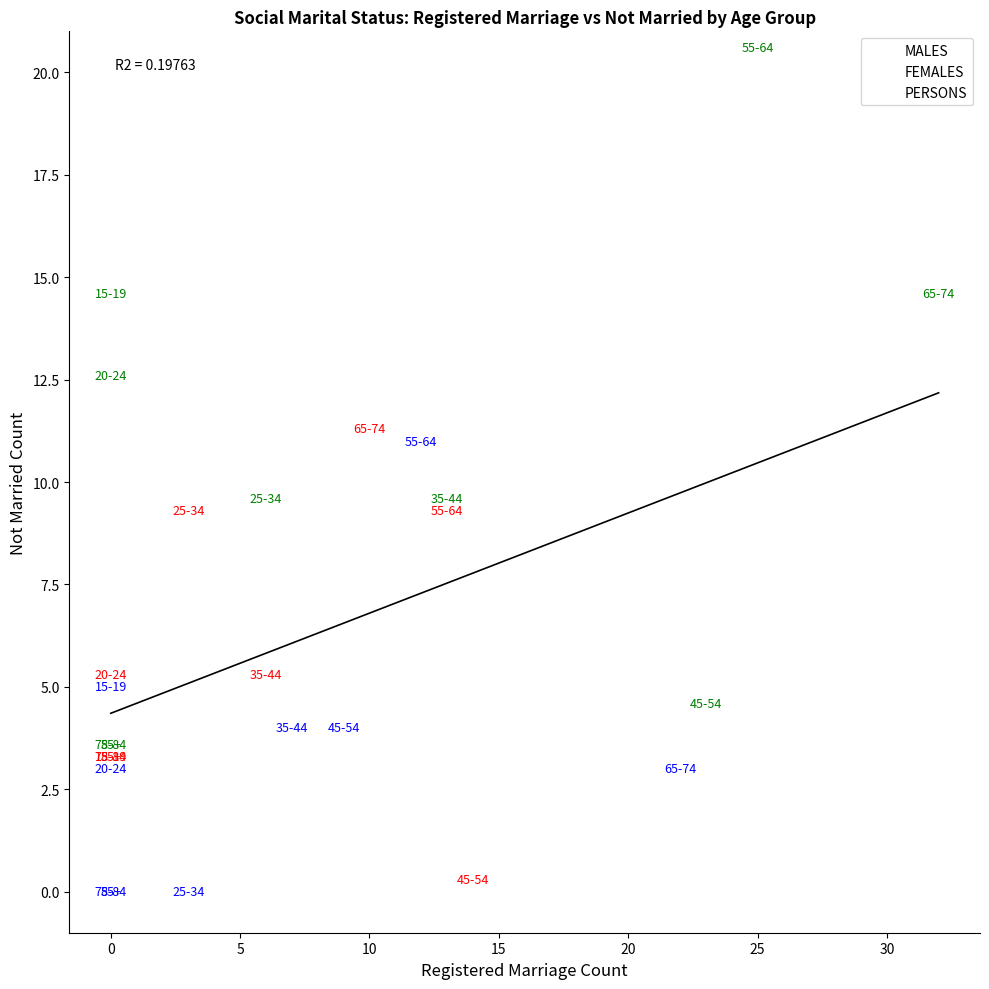

Which series contains the highest Y value?

PERSONS